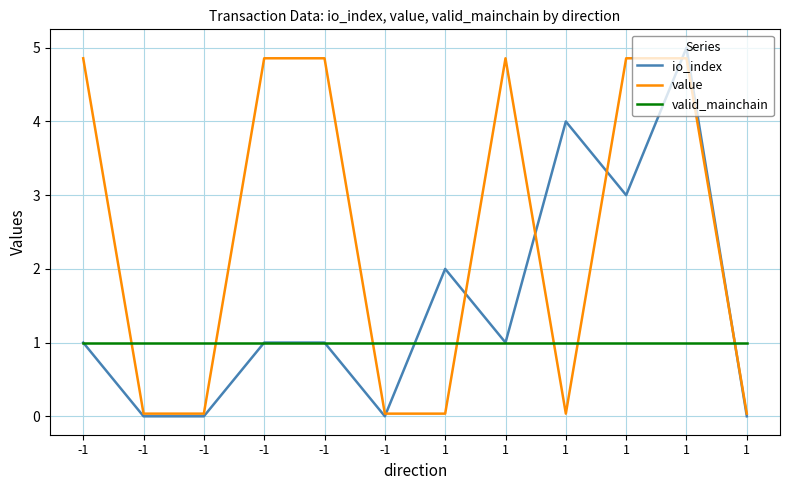

Between which two adjacent categories do value and valid_mainchain first intersect?

-1 and -1